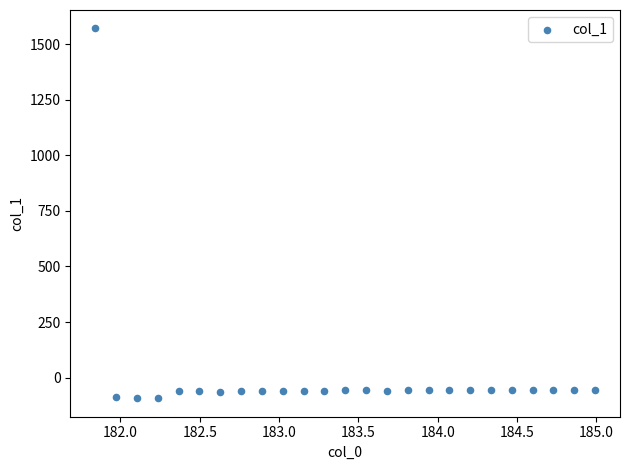

What is the range of Y values (max minus min)?

1662.2